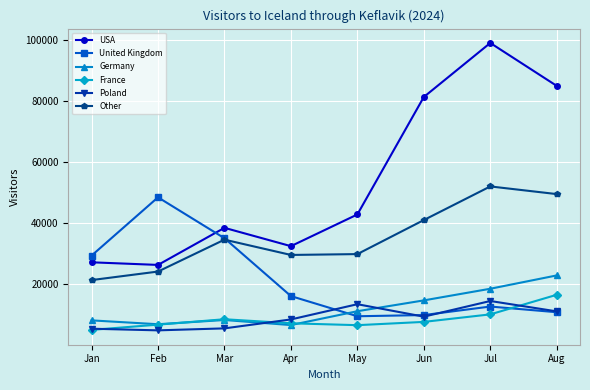

True or false: Other and USA cross at least once.

False